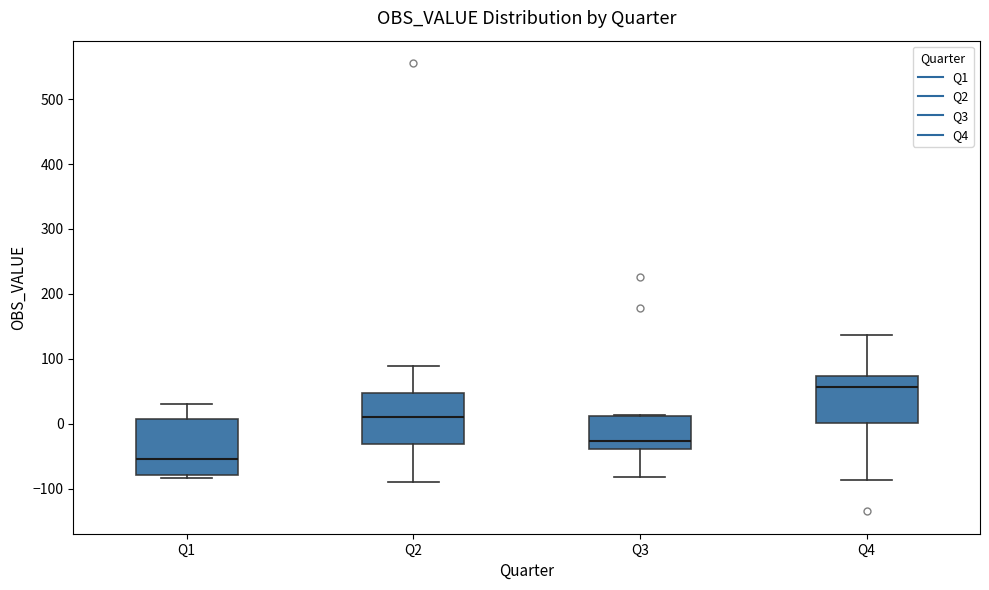

Reading left to right, transcribe this box plot: for each box, give where its median line is, the range the box spans, and where its two whiskers end, as read against the y-axis. The values are not printed on the chart, so give them approximately, as read against the axis.

Q1: median -50, box -80 to 10, whiskers -80 (just below the box's lower edge) to 30
Q2: median 10, box -30 to 50, whiskers -90 to 90
Q3: median -30, box -40 to 10, whiskers -80 to 10
Q4: median 60, box 0 to 70, whiskers -90 to 140